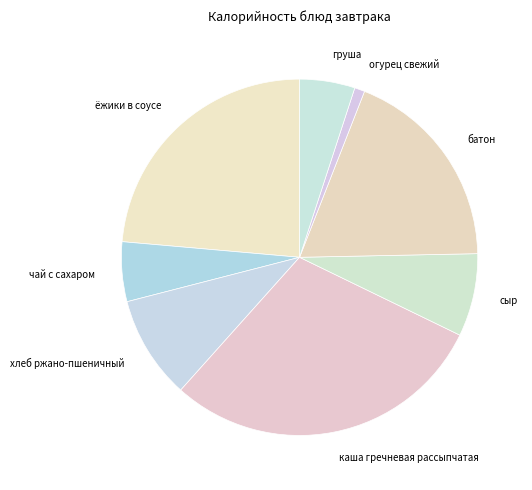

Does груша represent more than half of the total?

No